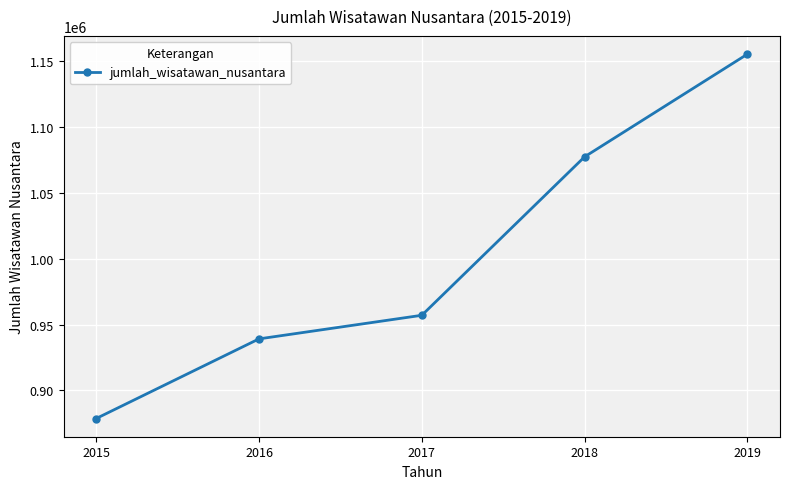

Rank the categories by value from highest to lowest.

2019, 2018, 2017, 2016, 2015